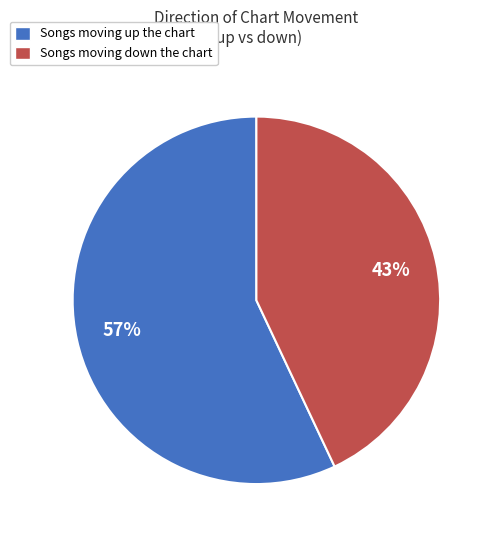

To the nearest percent, what is the difference between the largest and smallest slice percentages?

14%